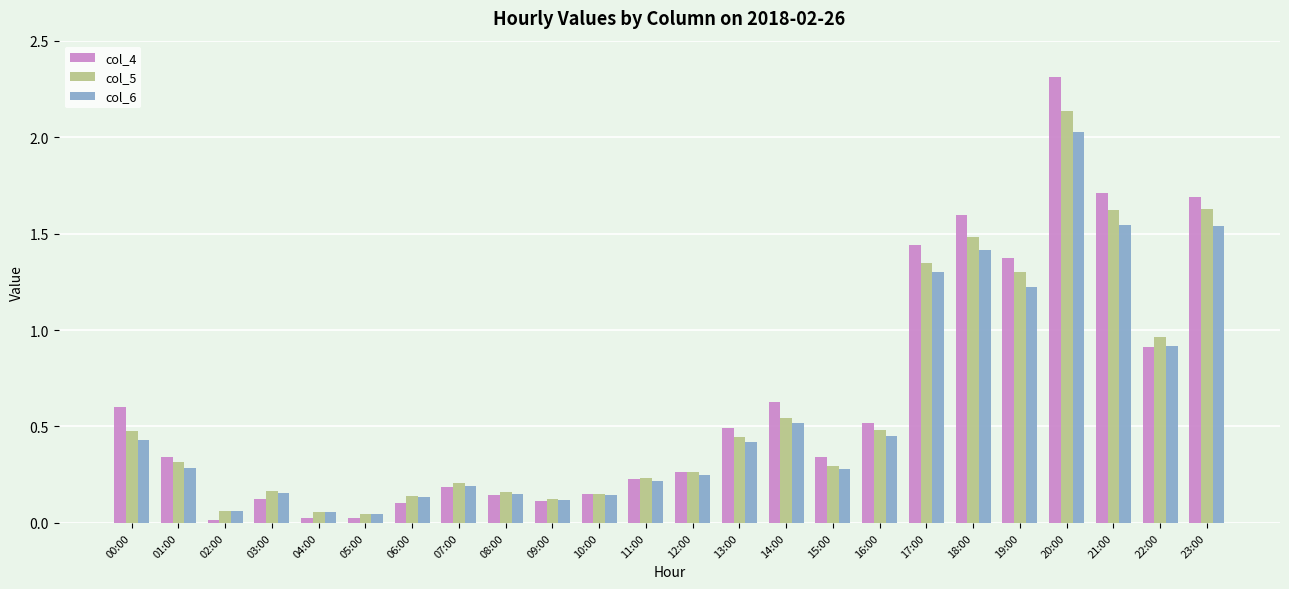

What is the sum of all col_6 values?

13.9